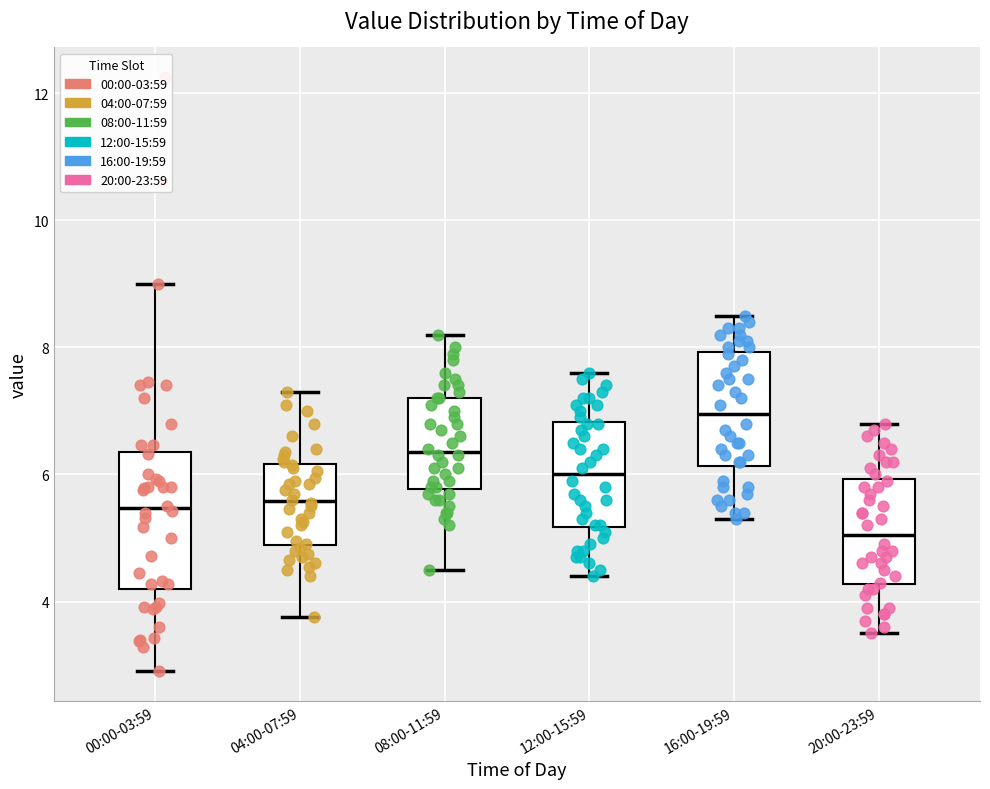

Which box's median line is the highest?

16:00-19:59